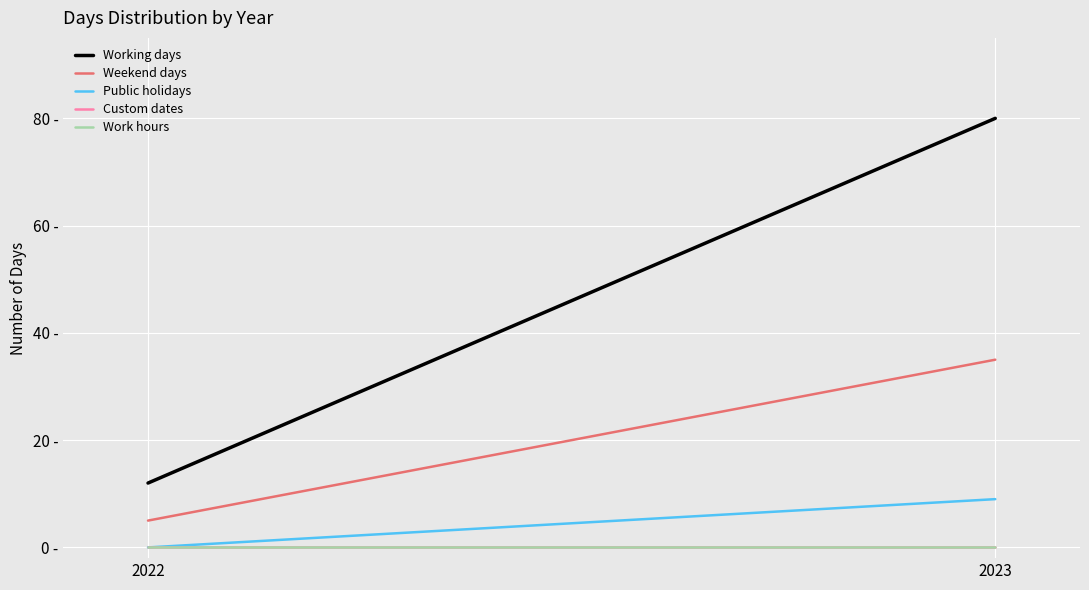

Rank the series by their maximum value, from highest to lowest.

Working days, Weekend days, Public holidays, Custom dates, Work hours